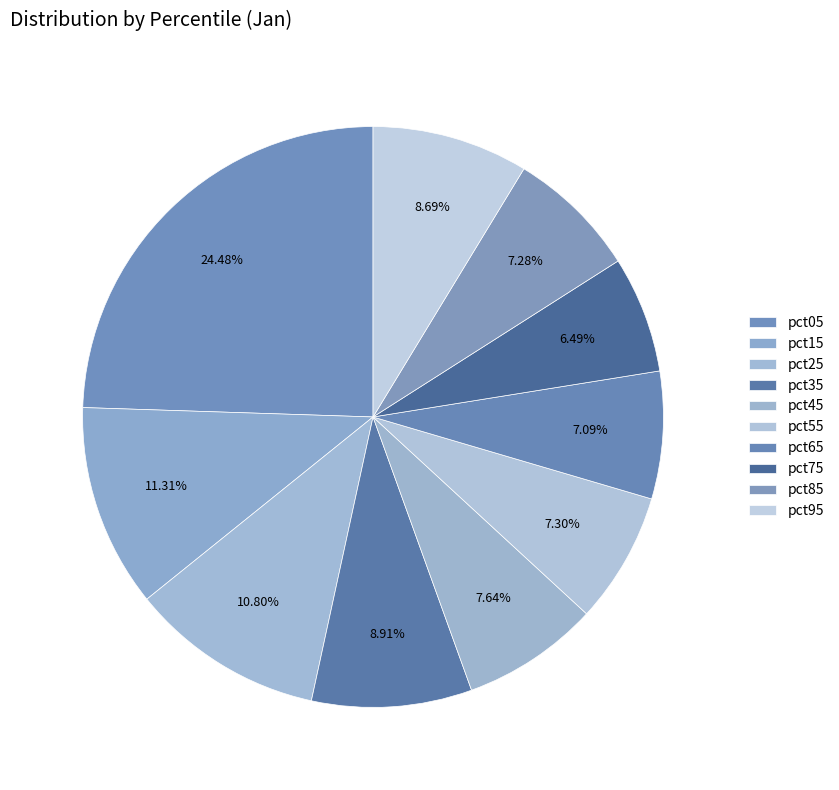

How many segments does this pie chart have?

10